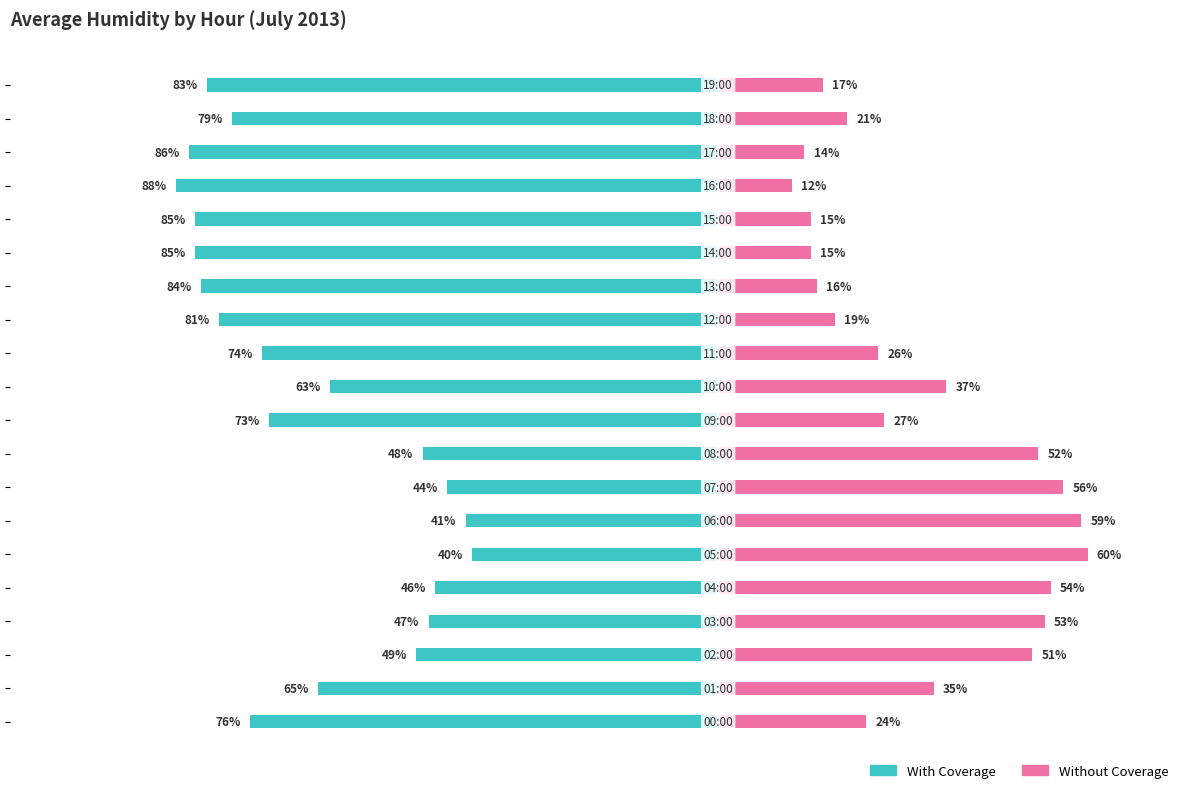

Reading left to right, extract all data points from this chart.

With Coverage: -76	-65	-49	-47	-46	-40	-41	-44	-48	-73	-63	-74	-81	-84	-85	-85	-88	-86	-79	-83
Without Coverage: 24	35	51	53	54	60	59	56	52	27	37	26	19	16	15	15	12	14	21	17